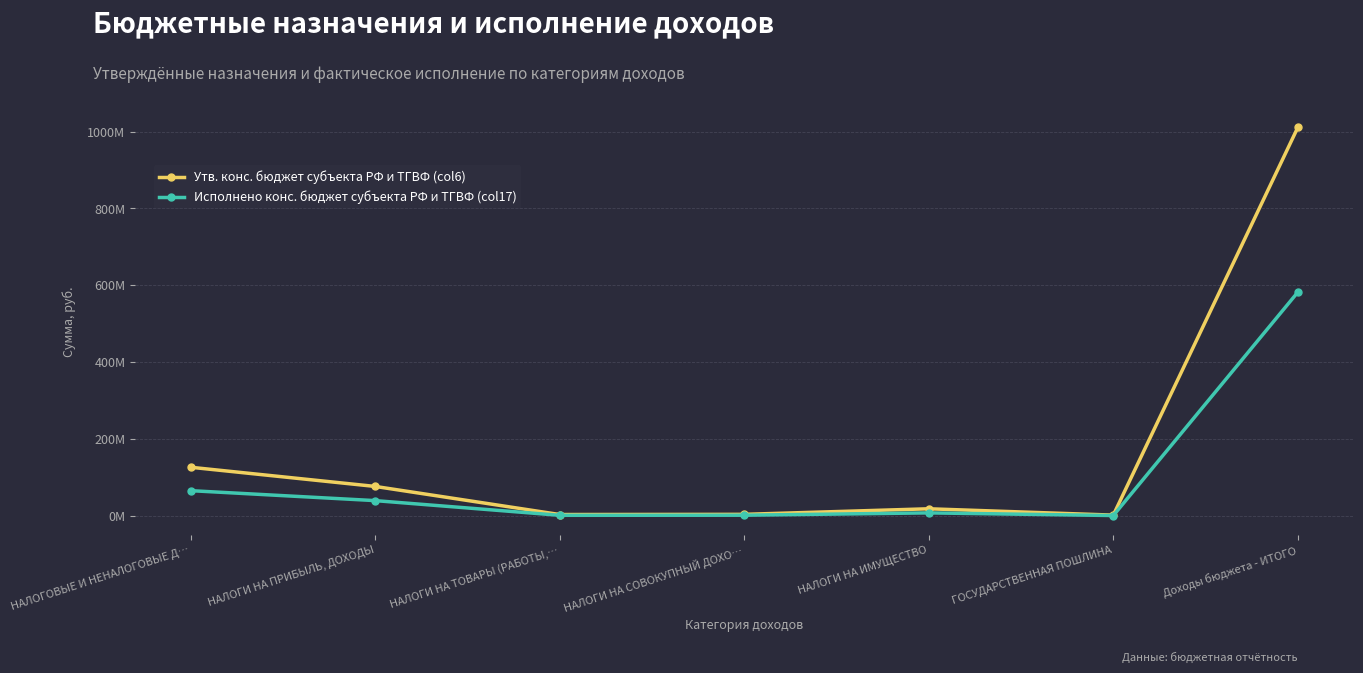

What are all the series names shown in the legend?

Утв. конс. бюджет субъекта РФ и ТГВФ (col6), Исполнено конс. бюджет субъекта РФ и ТГВФ (col17)